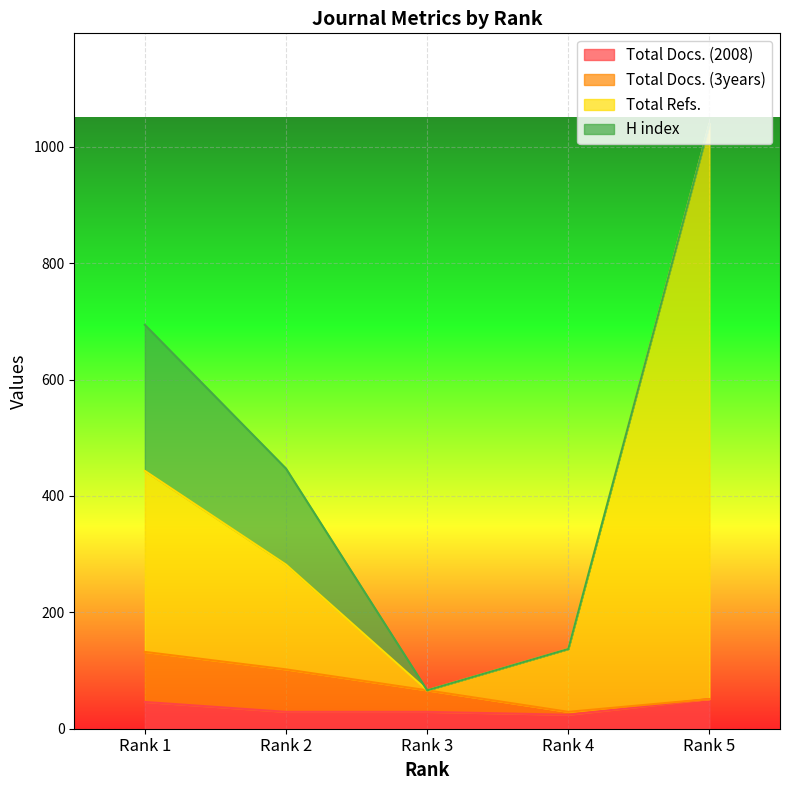

Which category has the highest value in the Total Docs. (2008) series?

Rank 5